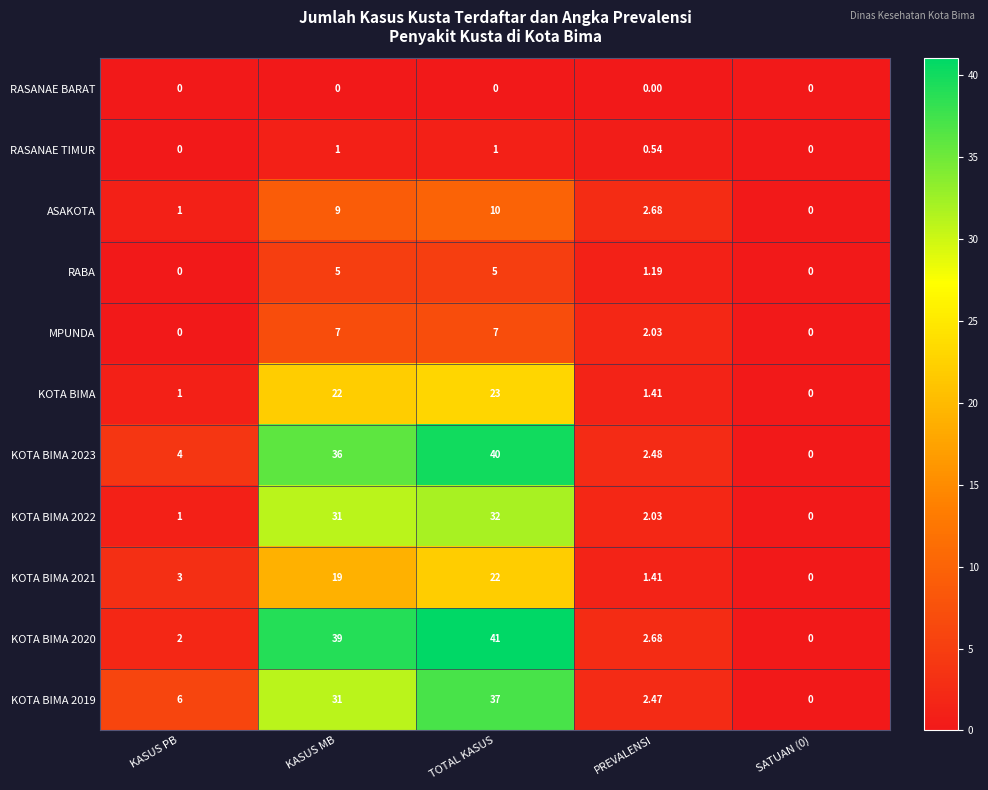

Which series has the largest total across all categories?

KOTA BIMA 2020